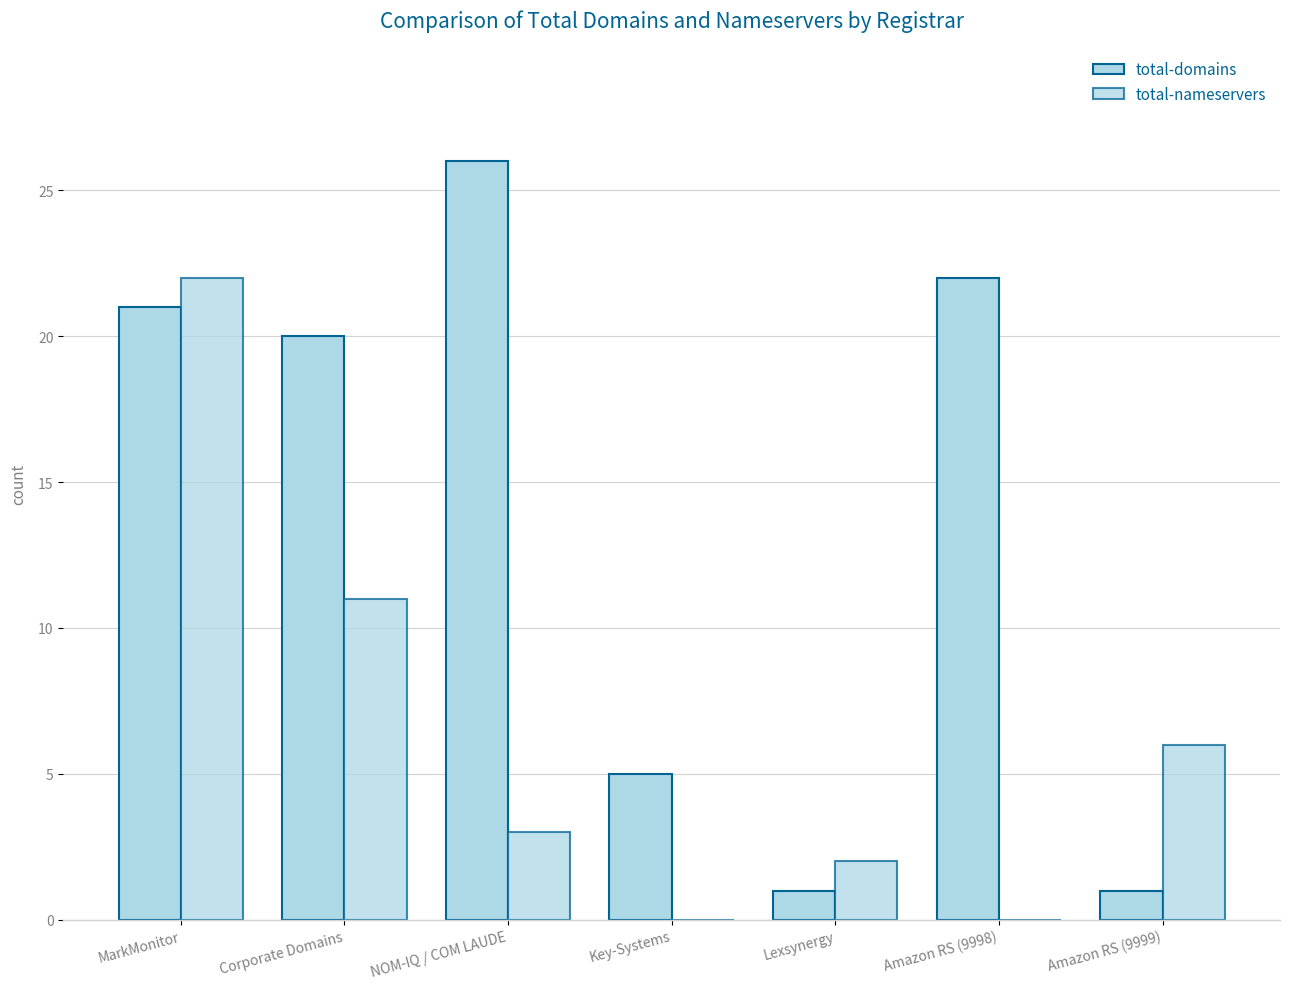

How many groups of bars are there?

7